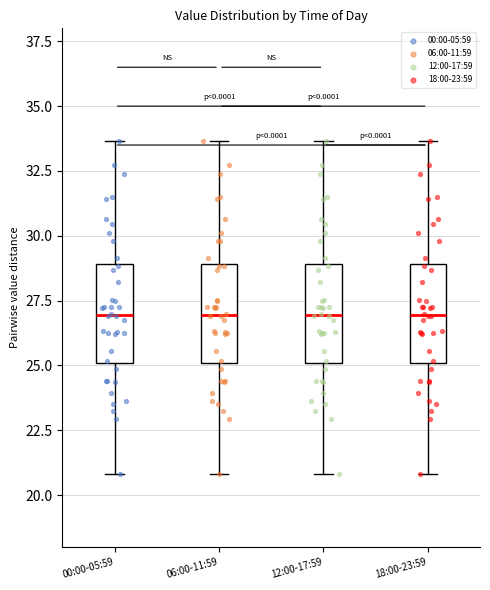

Reading left to right, transcribe this box plot: for each box, give where its median line is, the range the box spans, and where its two whiskers end, as read against the y-axis. The values are not printed on the chart, so give them approximately, as read against the axis.

00:00-05:59: median 27.0, box 25.0 to 29.0, whiskers 21.0 to 33.5
06:00-11:59: median 27.0, box 25.0 to 29.0, whiskers 21.0 to 33.5
12:00-17:59: median 27.0, box 25.0 to 29.0, whiskers 21.0 to 33.5
18:00-23:59: median 27.0, box 25.0 to 29.0, whiskers 21.0 to 33.5